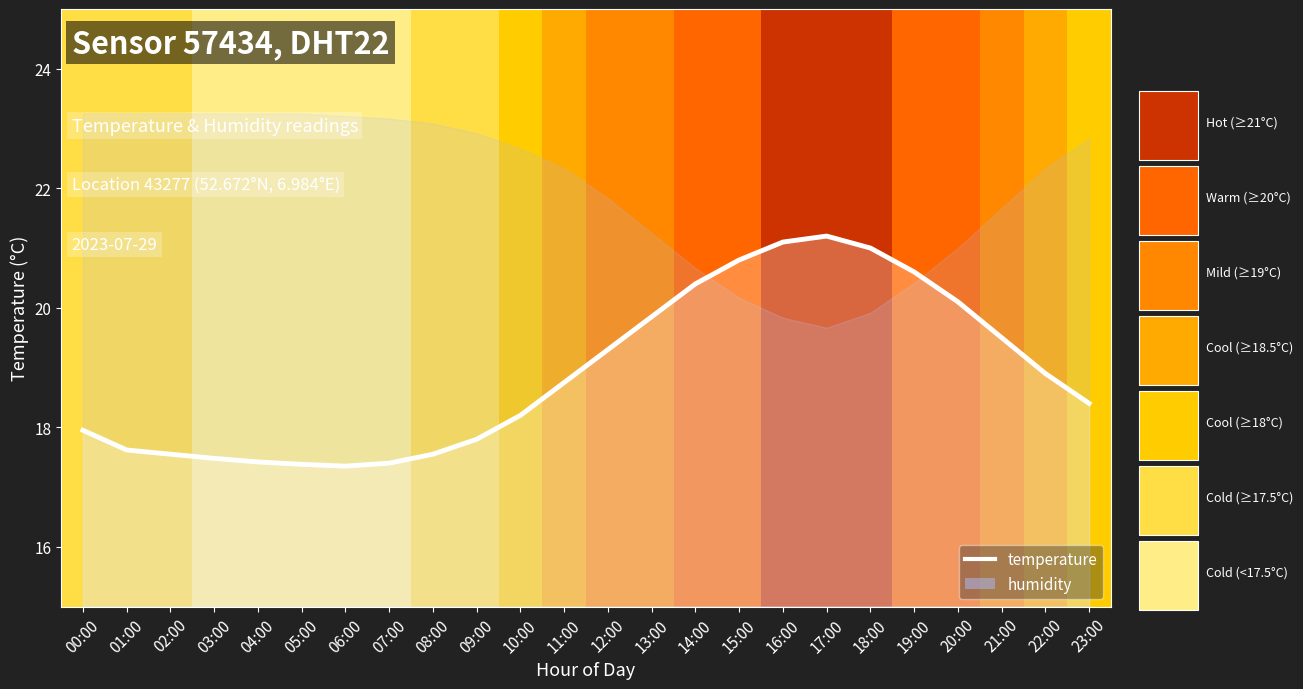

What is the difference between the maximum and minimum values?

3.8